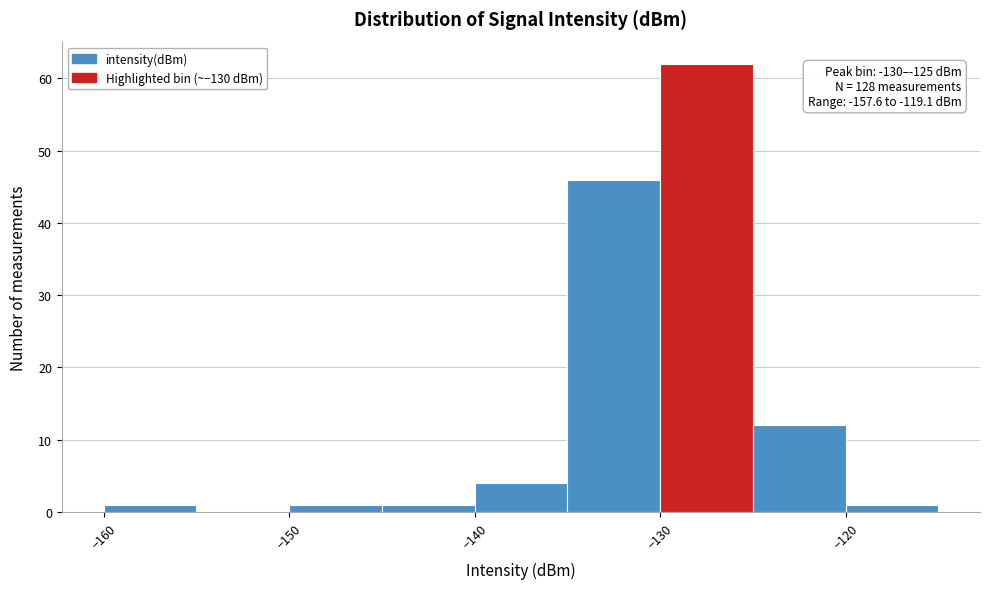

Which range on the x-axis has the tallest bar?

-130 to -125